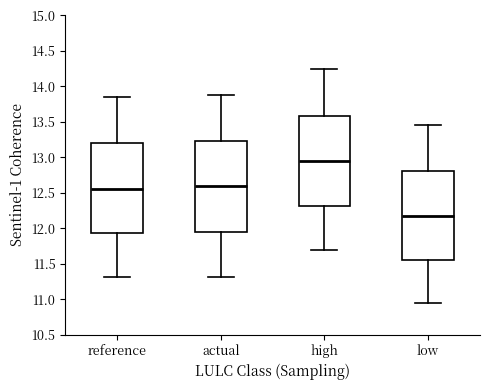

Where is the lower edge of the box for reference on the y-axis? The values are not printed on the chart, so give them approximately, as read against the axis.

11.95